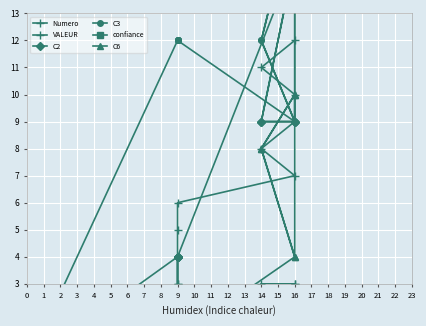

Is this an area chart (filled region under the line)?

No